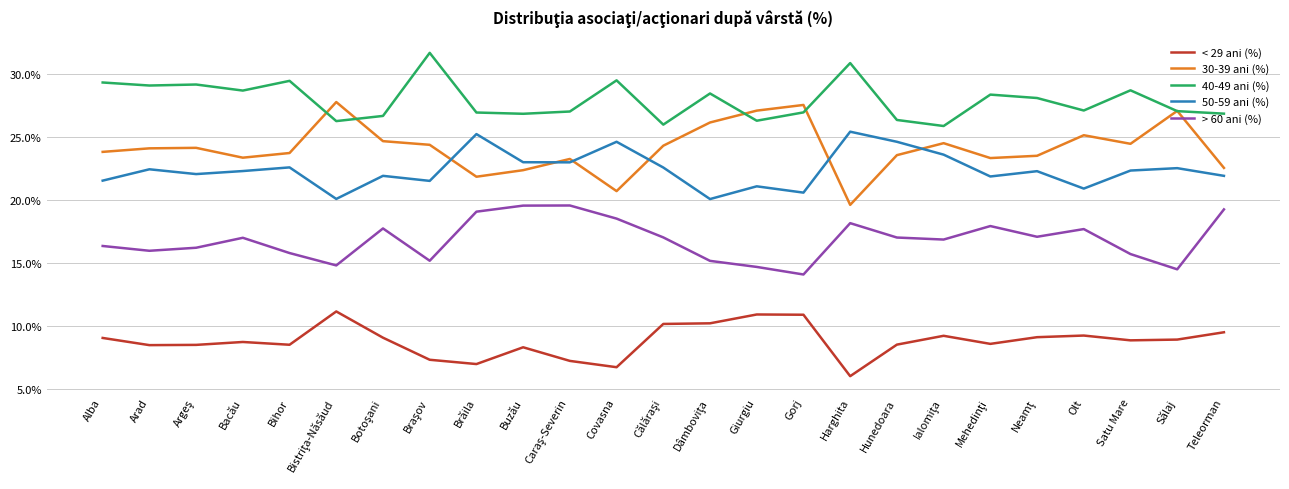

Is it true that < 29 ani (%) equals 14.3 at Buzău?

False